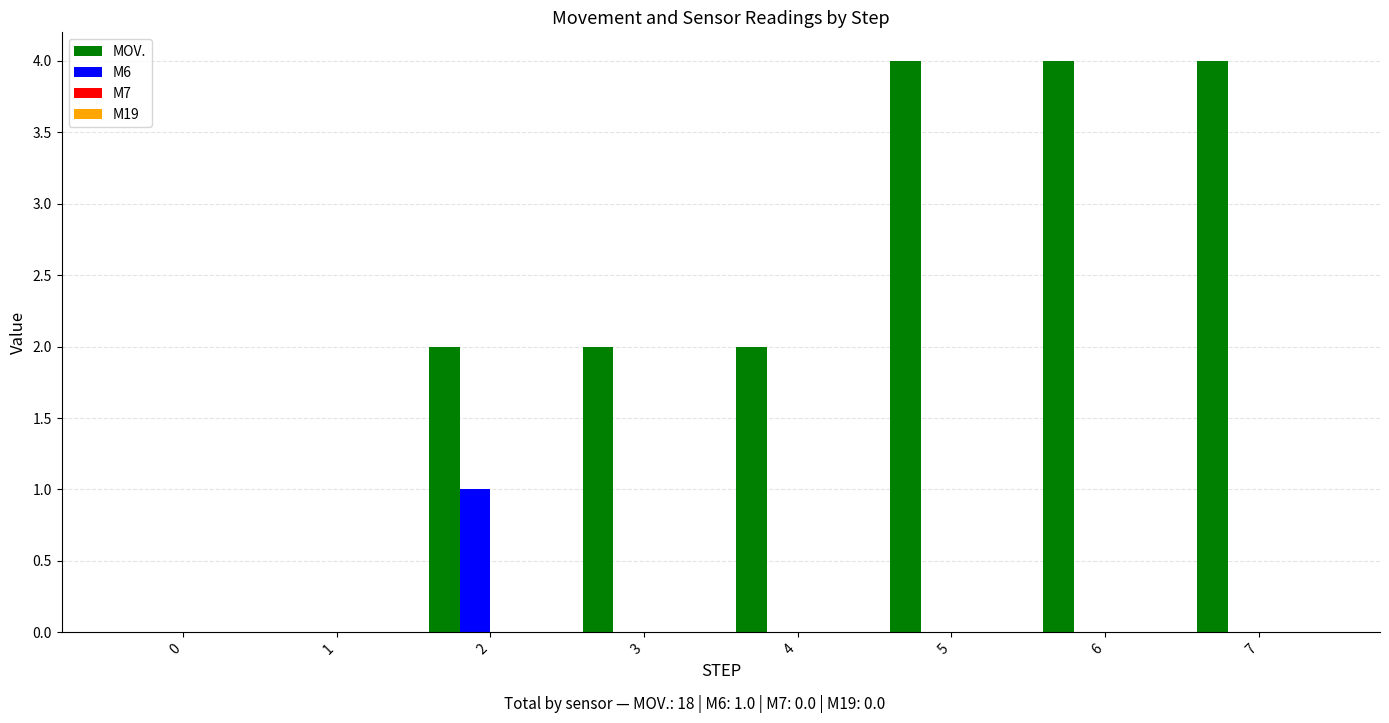

What is the approximate value of MOV. at 5?

4